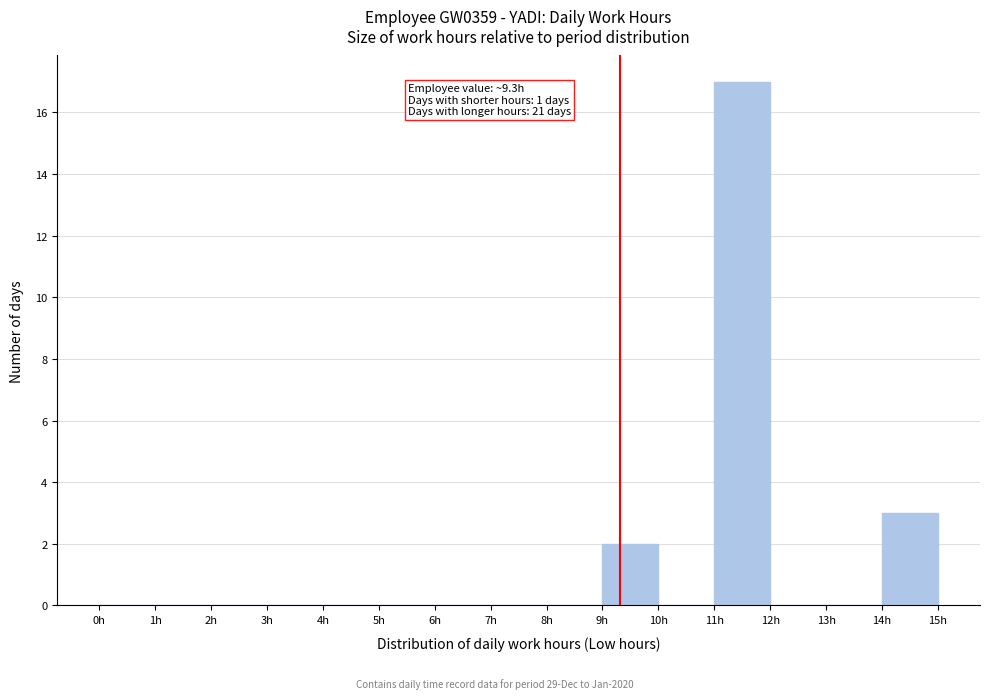

Which range on the x-axis has the tallest bar?

11 to 12